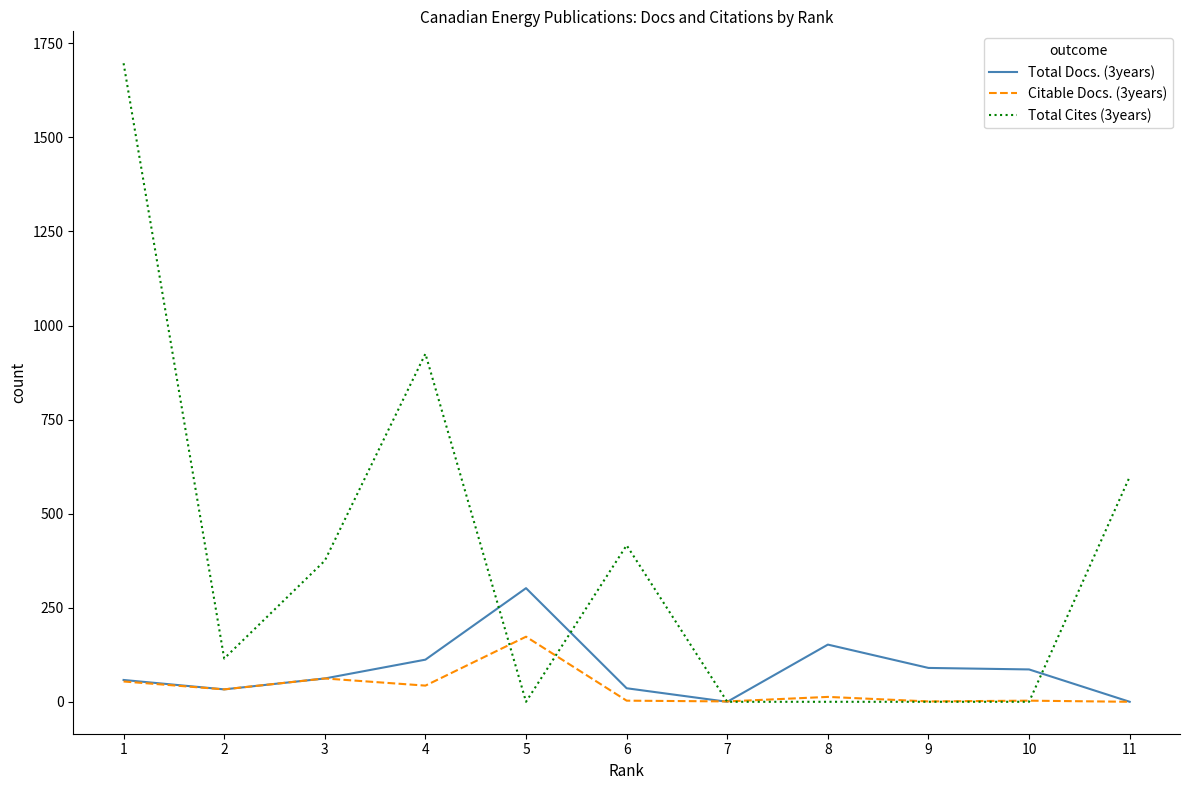

What is the greatest value displayed?

1697